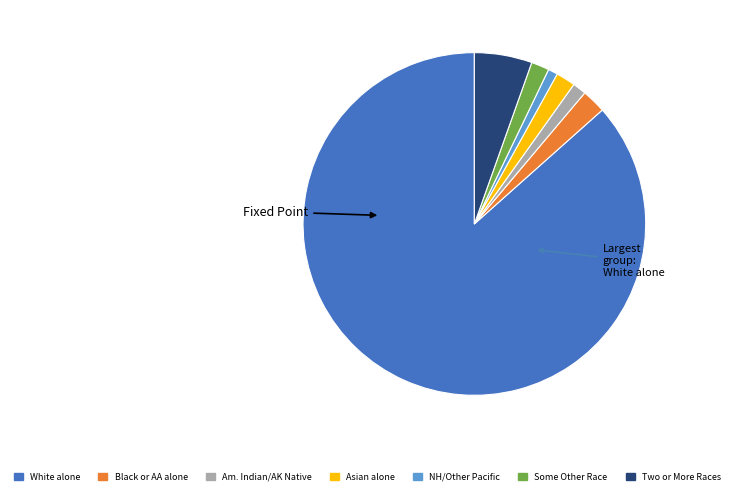

What is the ratio of the value at Some Other Race to the value at Asian alone?

0.9